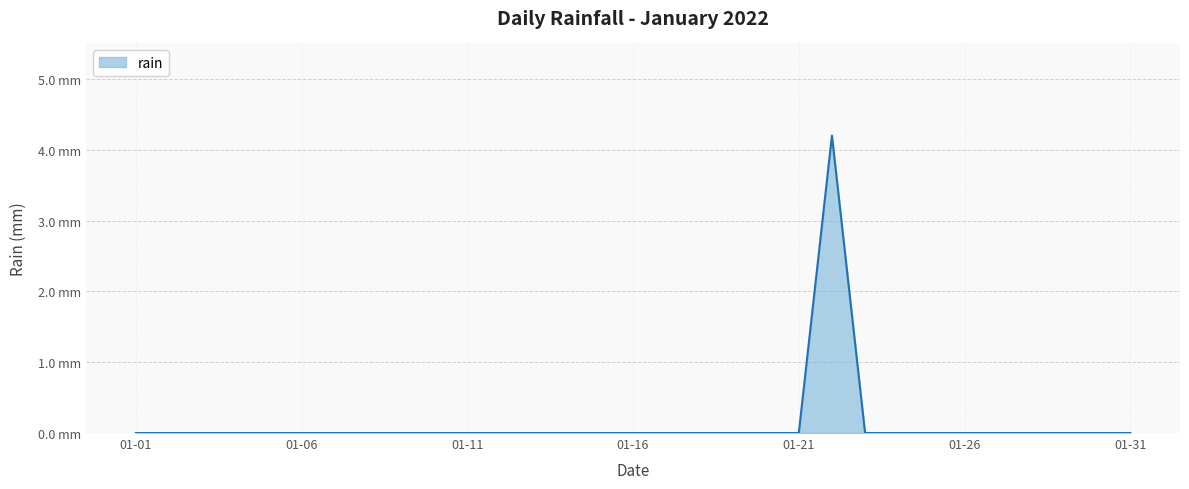

Is this an area chart (filled region under the line)?

Yes